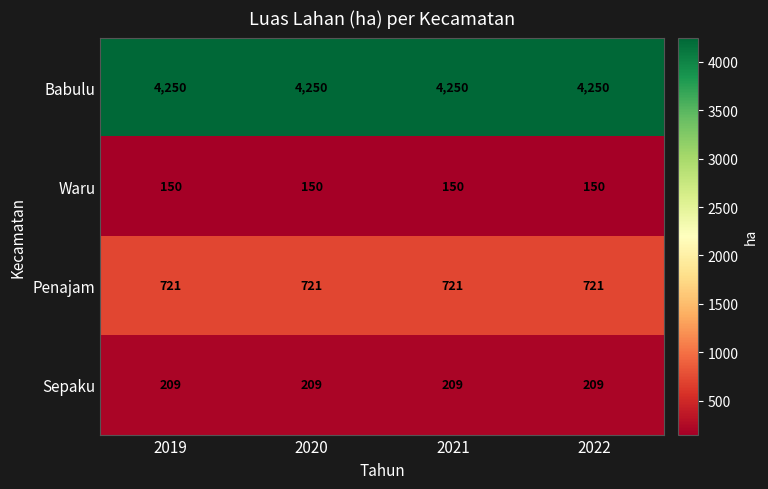

What is the approximate value of Waru at 2020?

150